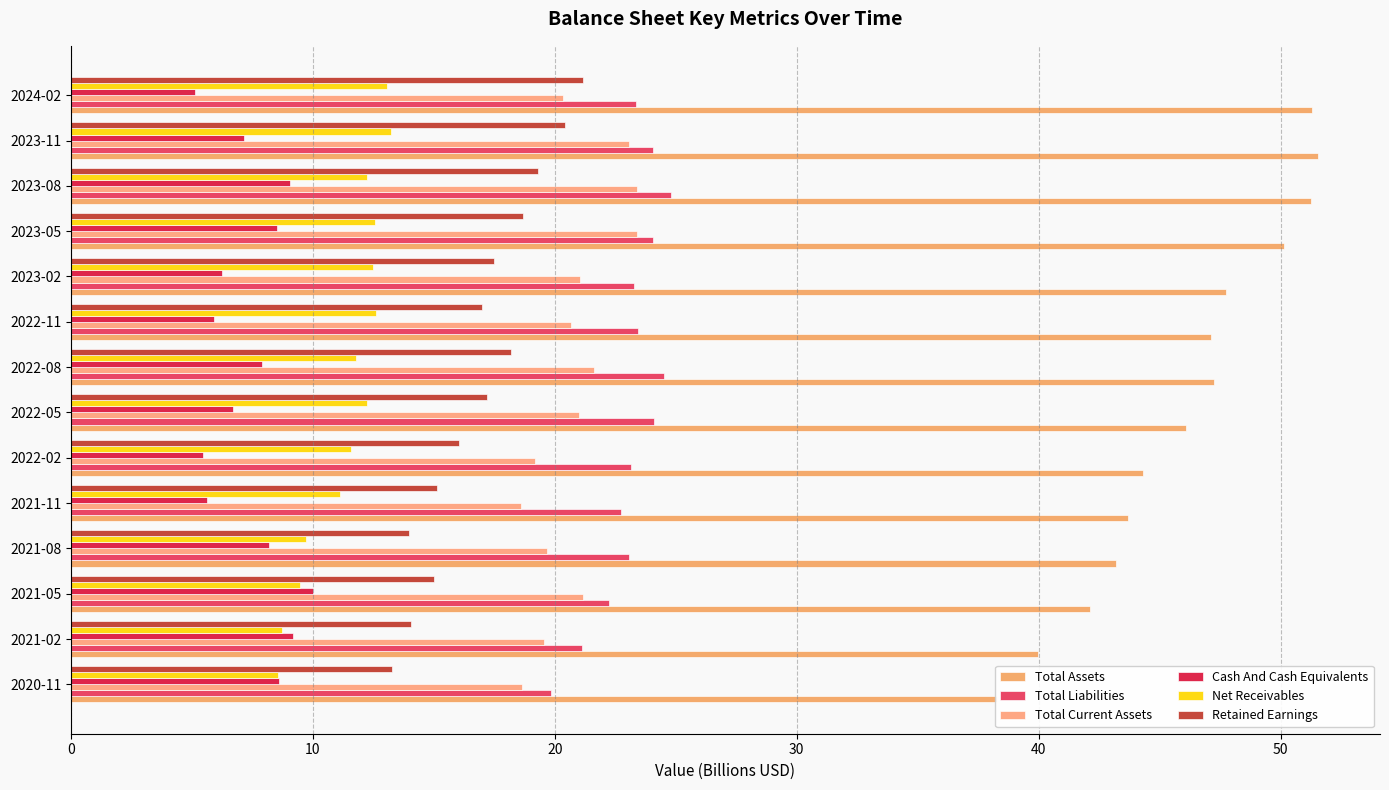

Are the bars horizontal?

Yes